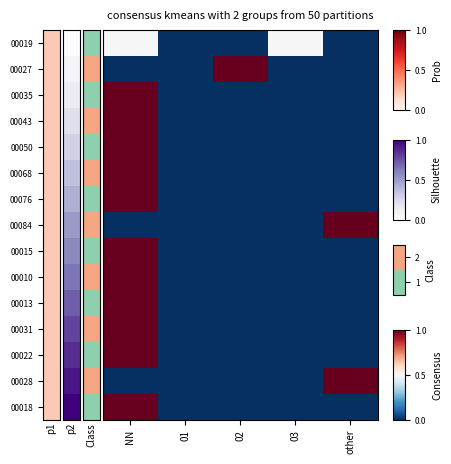

At which category does the chart reach its peak across all series?

02